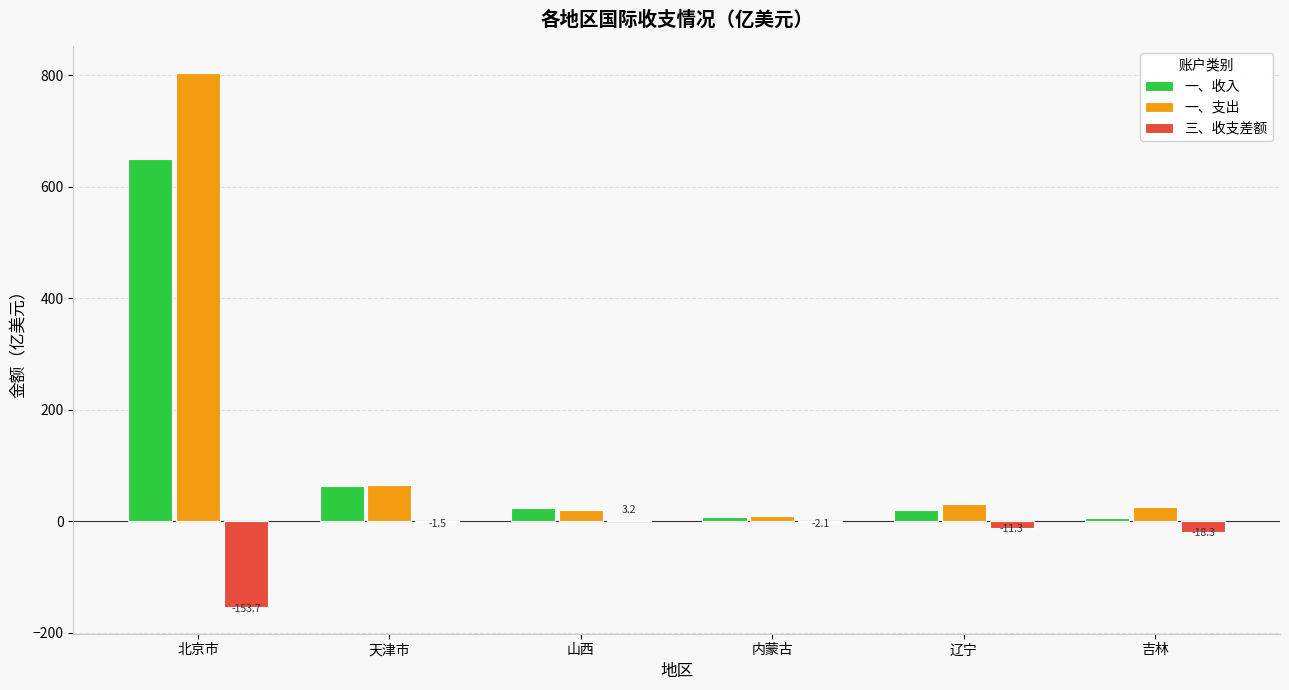

How many values in the 一、收入 series exceed 24?

3